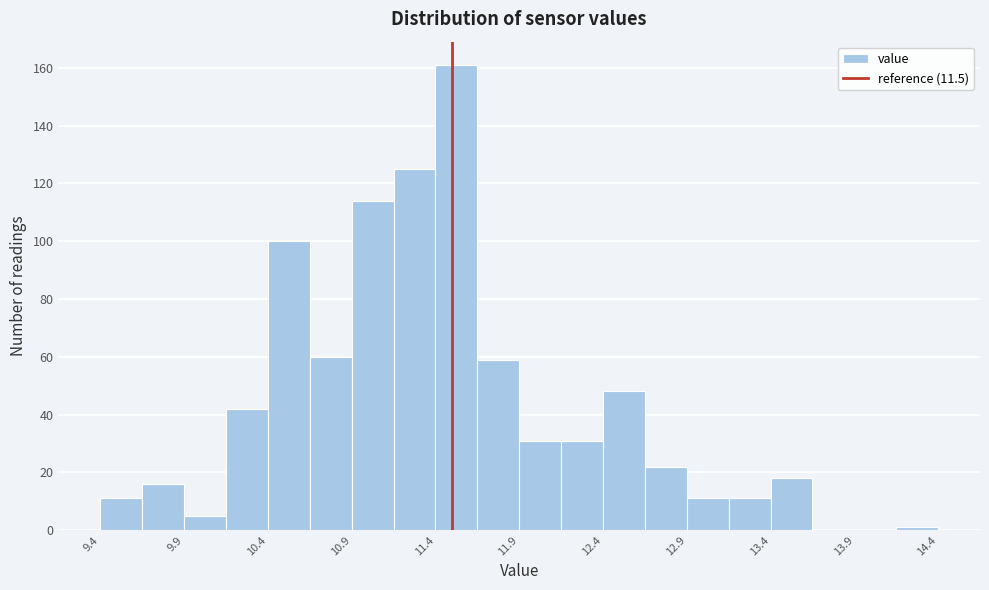

Reading left to right, transcribe this chart: for each bar, give the range it covers on the x-axis and its height. The values are not printed on the chart, so give them approximately, as read against the axis.

9.40 to 9.65: 12
9.65 to 9.90: 16
9.90 to 10.15: 6
10.15 to 10.40: 42
10.40 to 10.65: 100
10.65 to 10.90: 60
10.90 to 11.15: 114
11.15 to 11.40: 126
11.40 to 11.65: 162
11.65 to 11.90: 60
11.90 to 12.15: 32
12.15 to 12.40: 32
12.40 to 12.65: 48
12.65 to 12.90: 22
12.90 to 13.15: 12
13.15 to 13.40: 12
13.40 to 13.65: 18
13.65 to 13.90: 0
13.90 to 14.15: 0
14.15 to 14.40: under 2